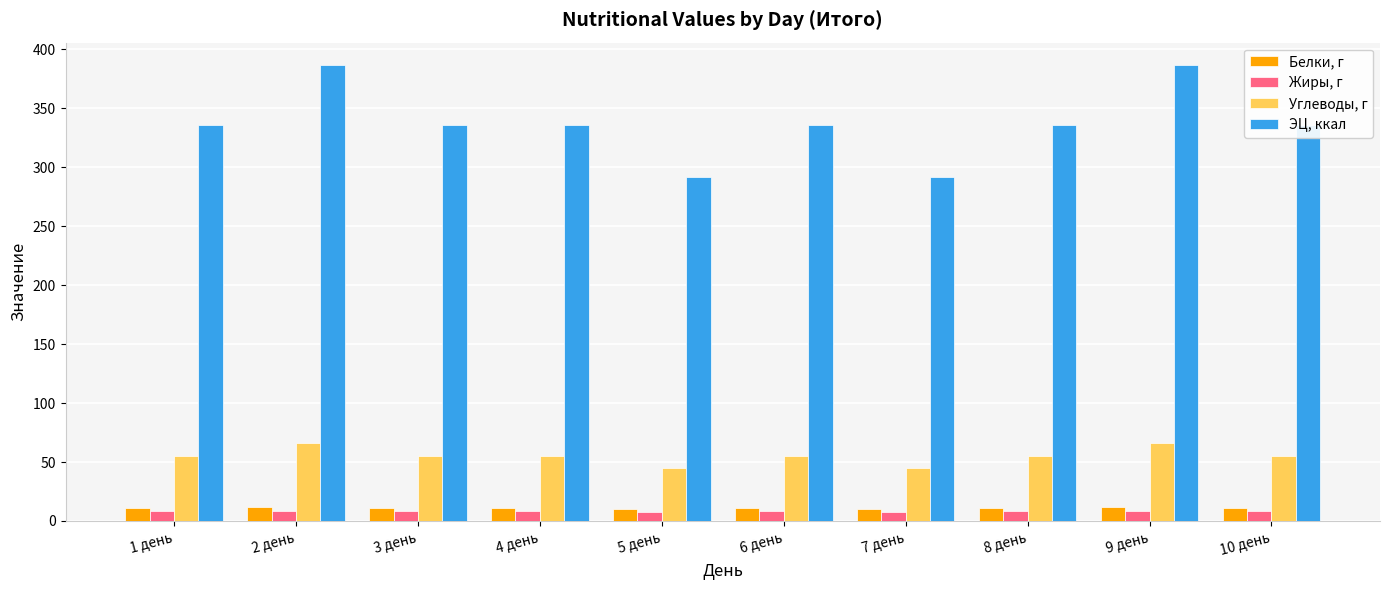

How many bars are there in each group?

4